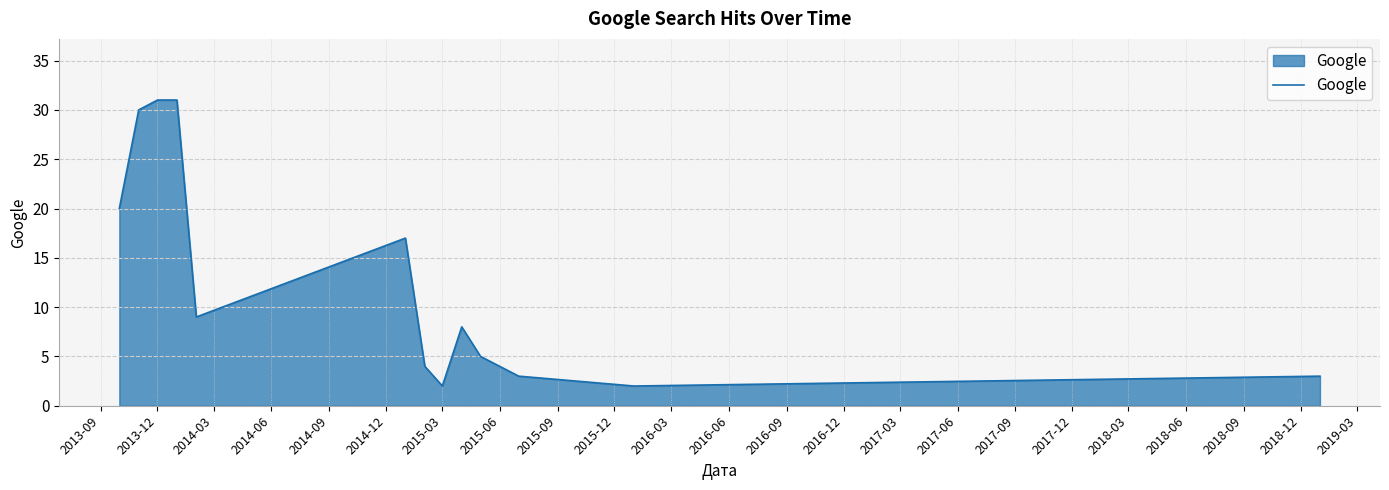

What is the difference between the maximum and minimum values?

29